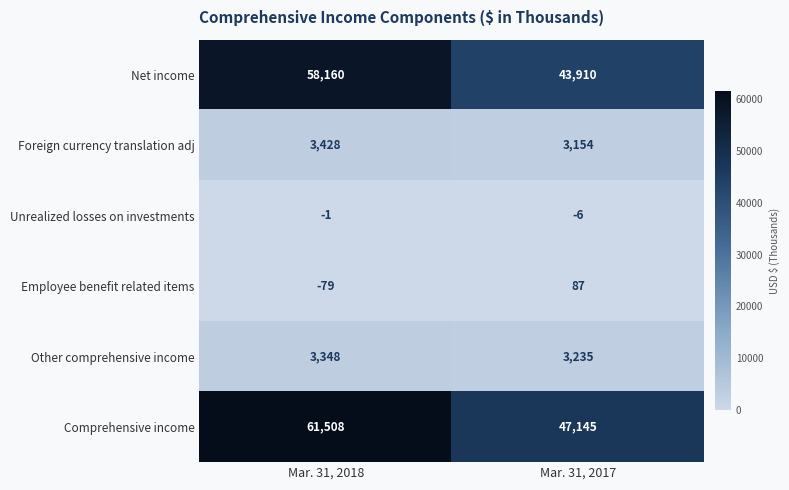

What value does the Other comprehensive income series have at Mar. 31, 2017?

3235